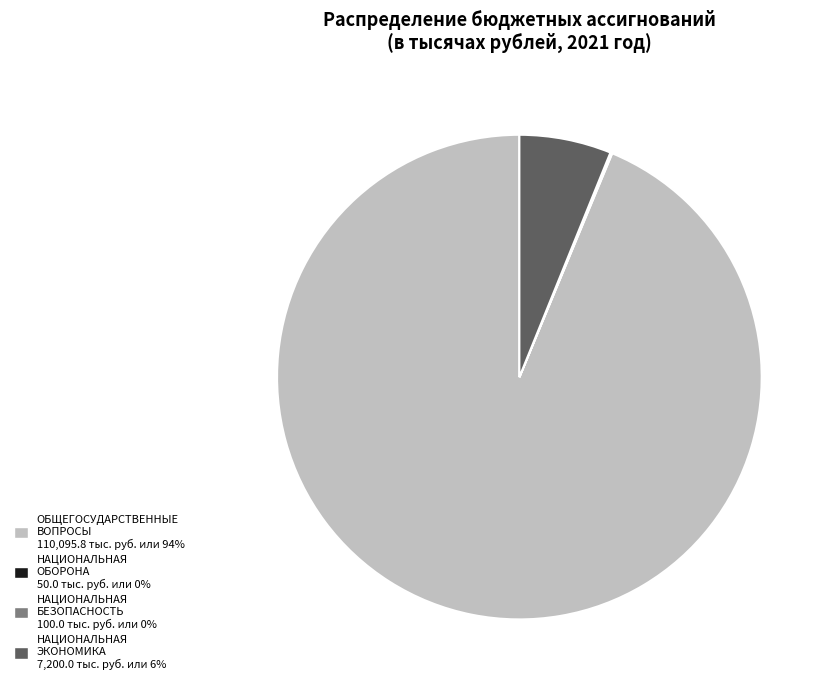

Does any single category account for the majority?

Yes